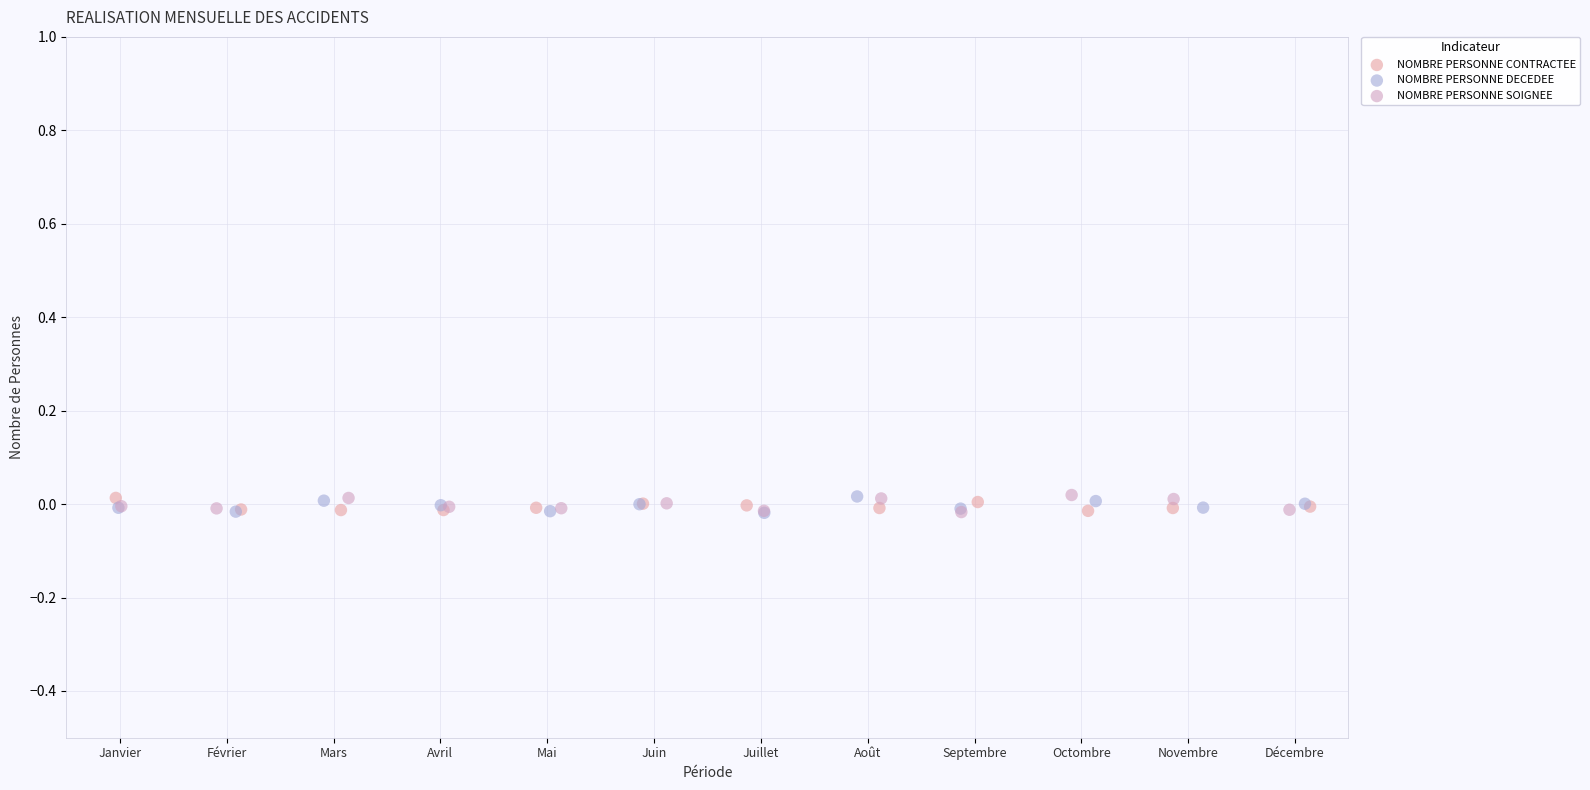

What are all the series names shown in the legend?

NOMBRE PERSONNE CONTRACTEE, NOMBRE PERSONNE DECEDEE, NOMBRE PERSONNE SOIGNEE